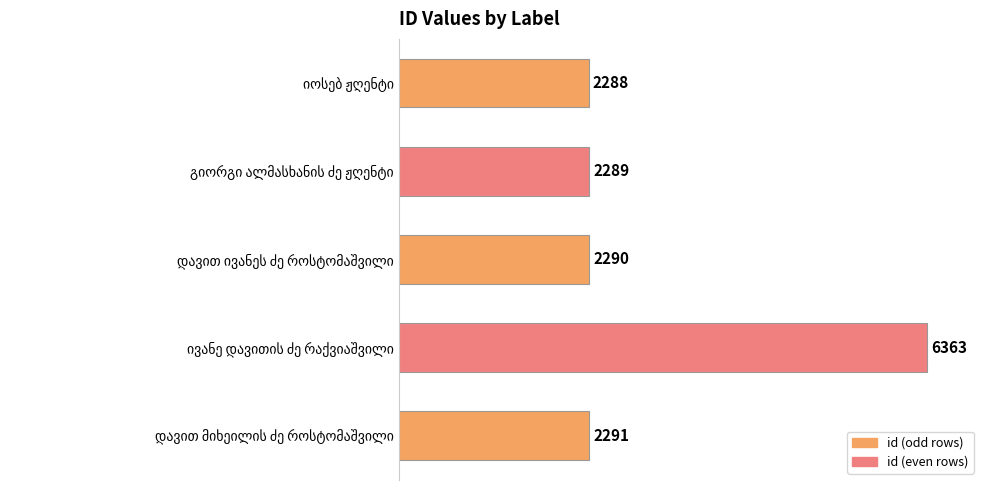

What is the value of the 2nd bar from the top?

2289